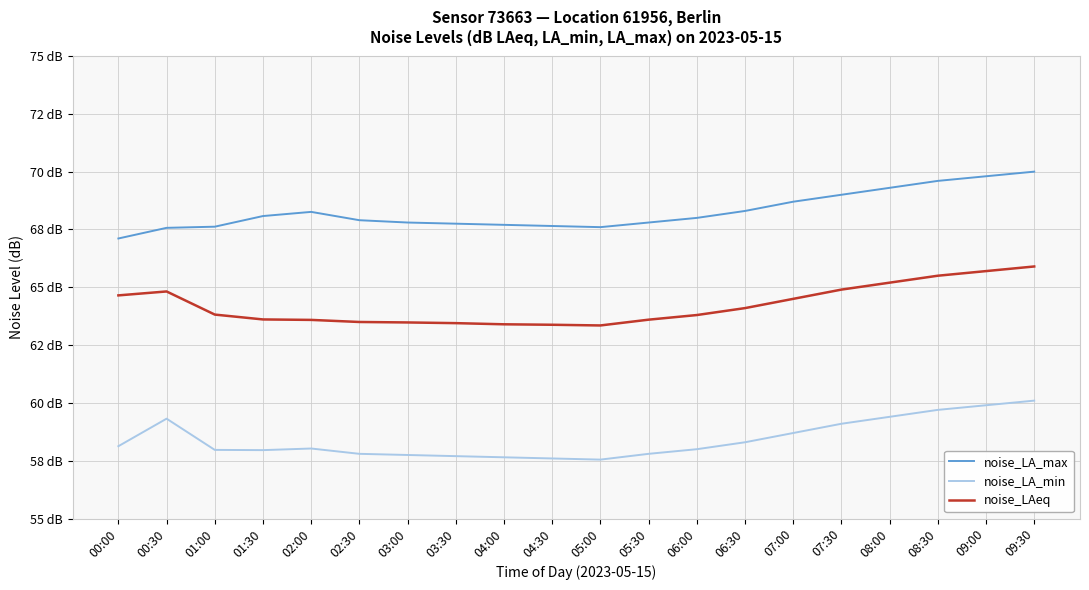

Between 03:00 and 08:30, which series saw the biggest shift?

noise_LAeq